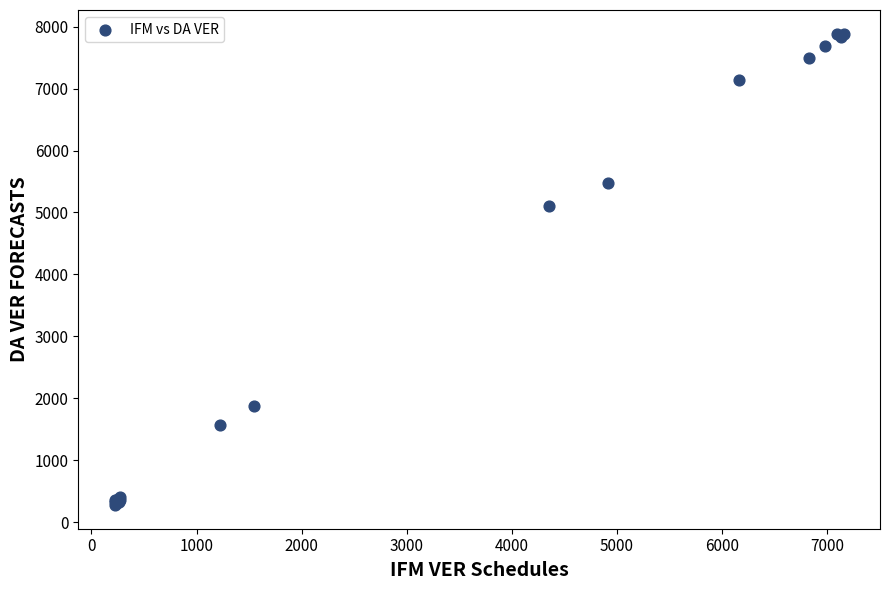

What Y value in the scatter plot is closest to 4081?

5102.1